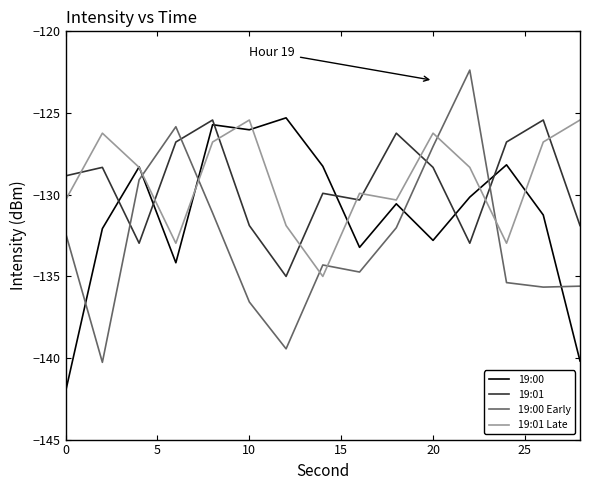

Which series has the largest range (max minus min)?

19:00 Early